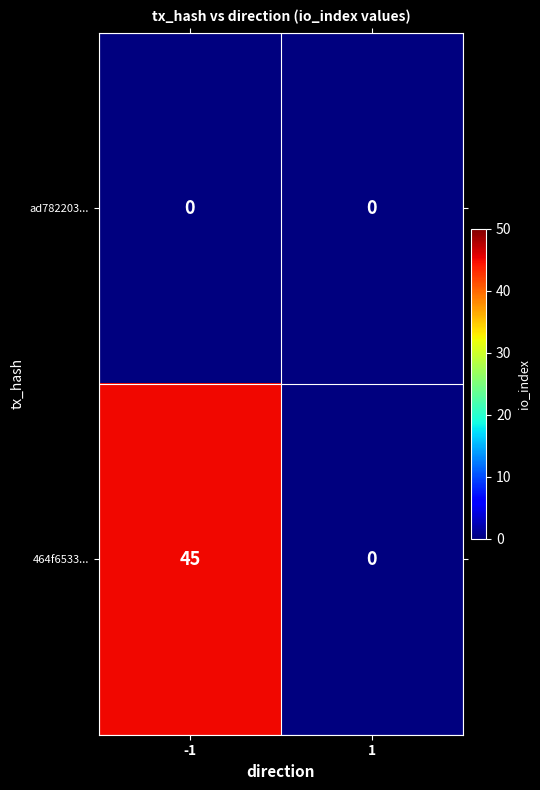

Count the number of data series in this chart.

2